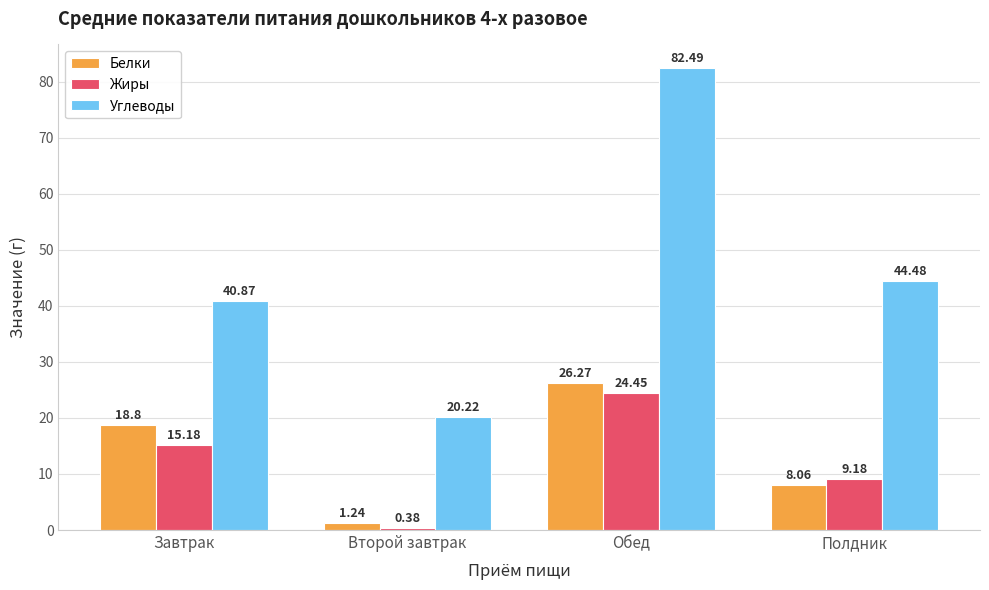

What is the difference between the Белки values at Полдник and Второй завтрак?

6.8